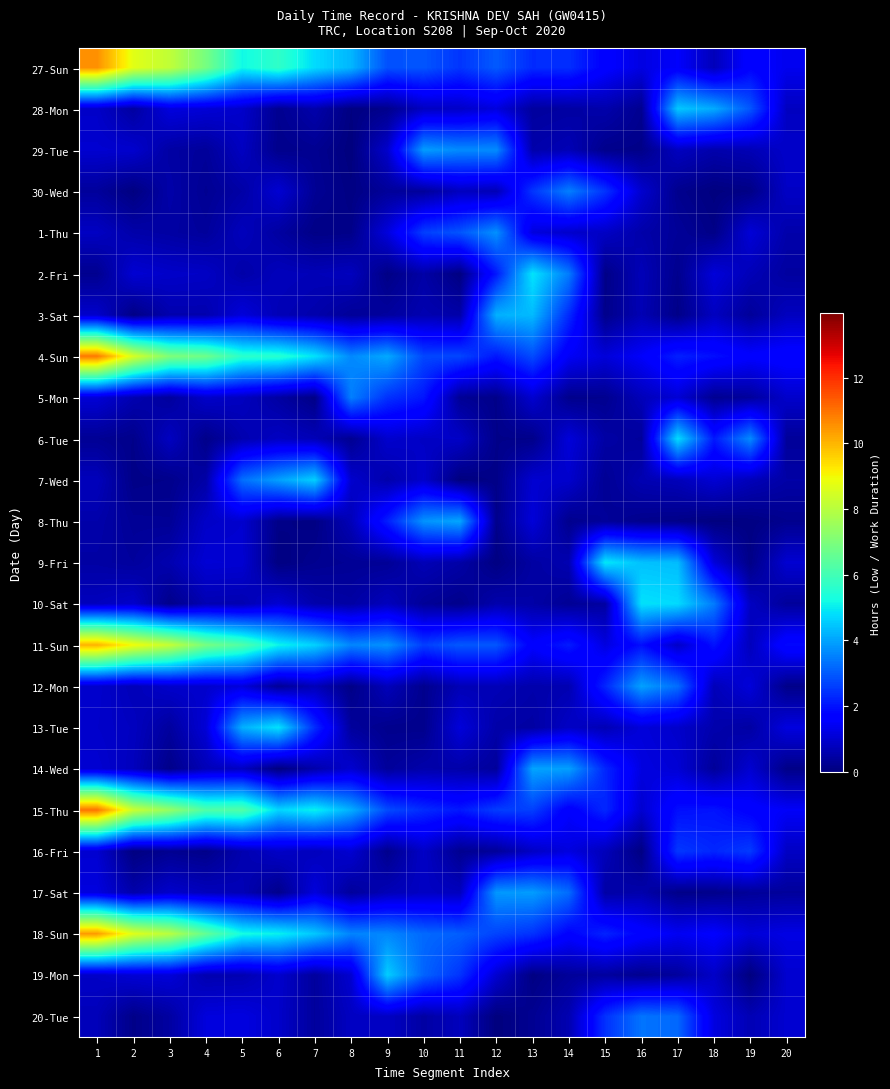

At which category is the sum across all series the highest?

1